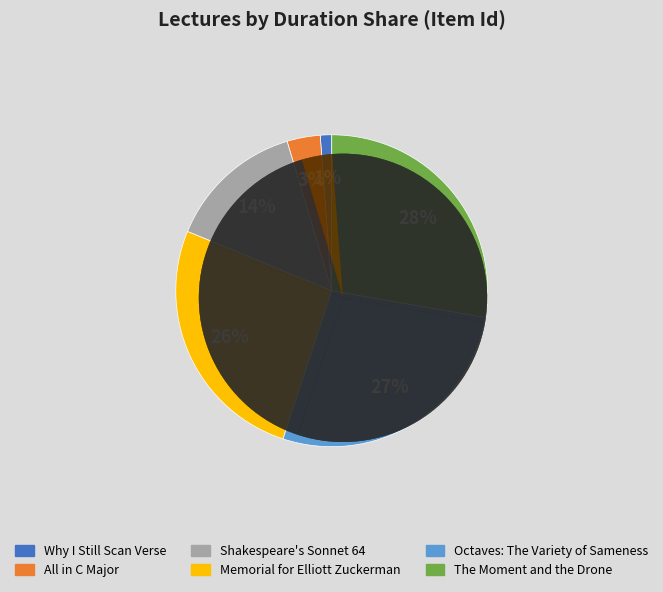

What is the ratio of the value at The Moment and the Drone to the value at All in C Major?

8.1